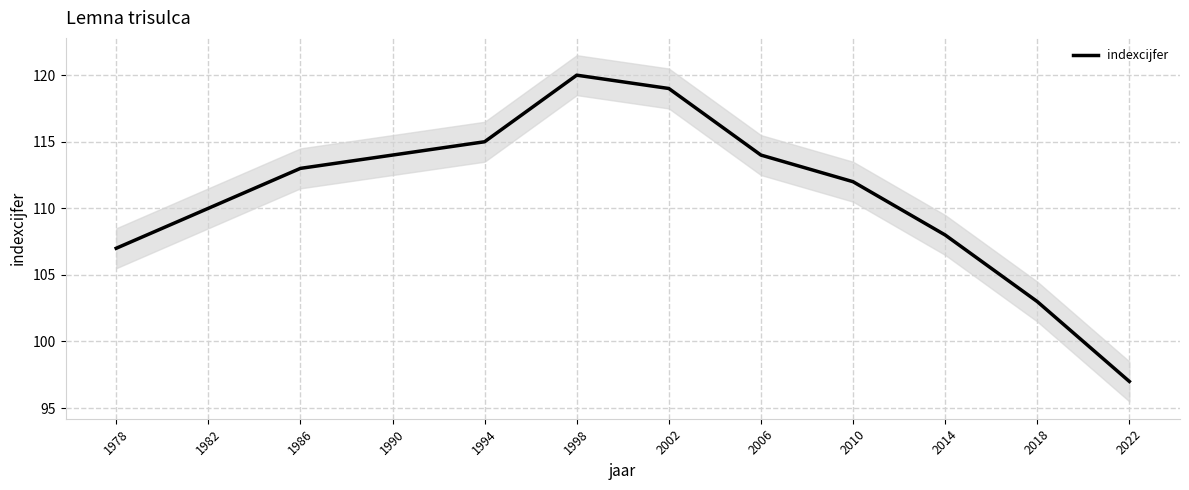

What is the difference between the maximum and second lowest values?

17